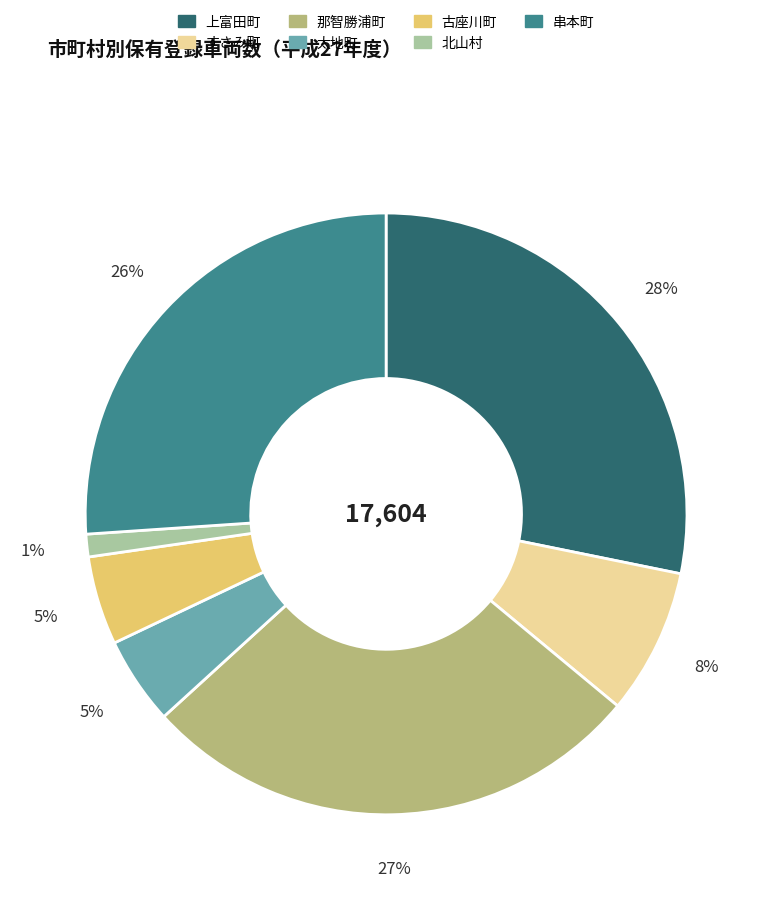

Between 古座川町 and すさみ町, which is larger?

すさみ町